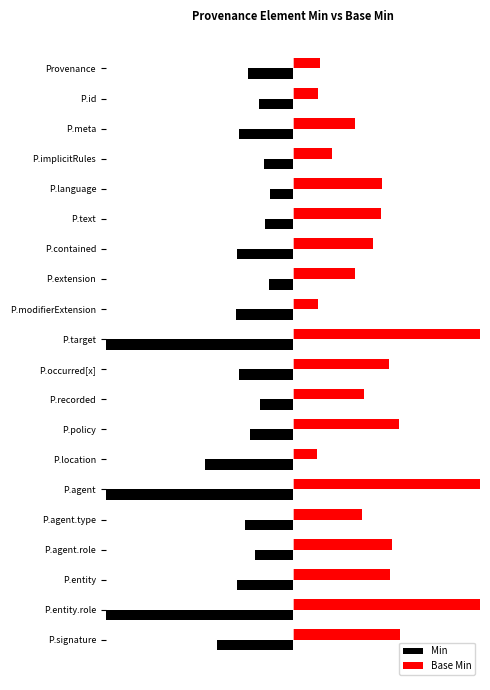

How many values in the Base Min series are below 1?

7